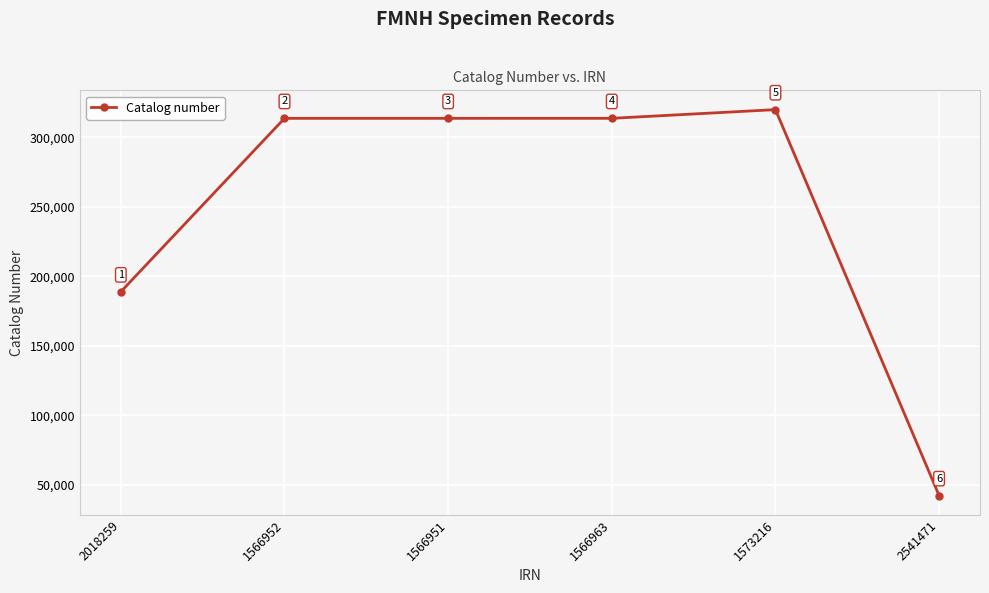

Reading right to left, what are all the values shown in this chart?

2541471=42245	1573216=319990	1566963=313736	1566951=313724	1566952=313725	2018259=188910